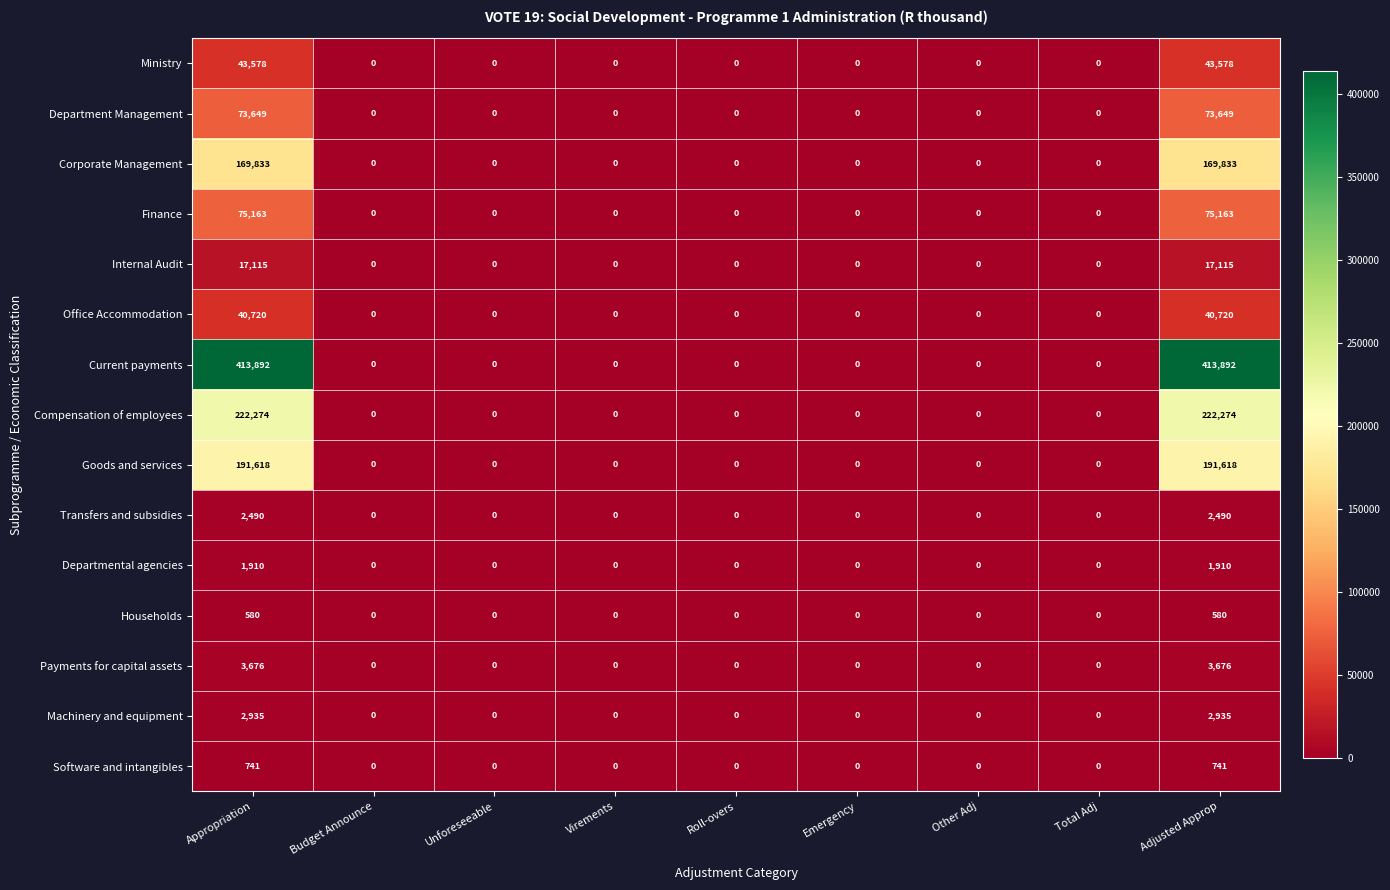

At how many categories does at least one series exceed 208611?

2